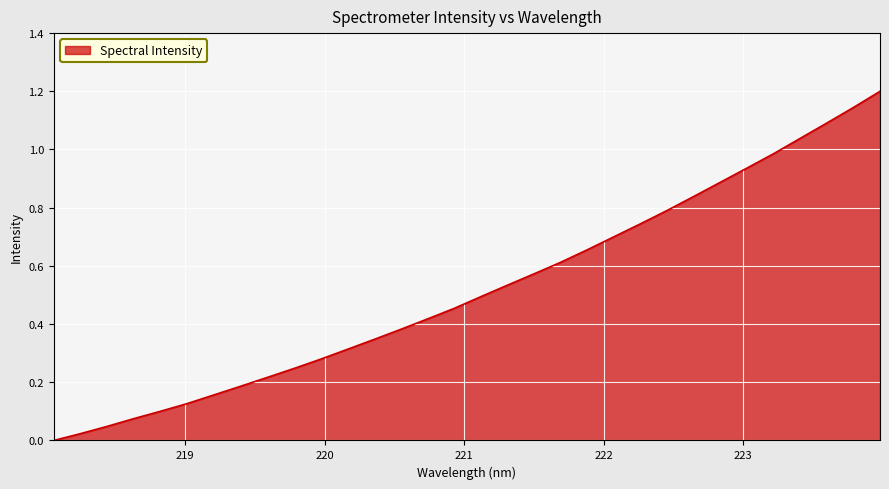

What is the difference between the maximum and minimum values?

1.2